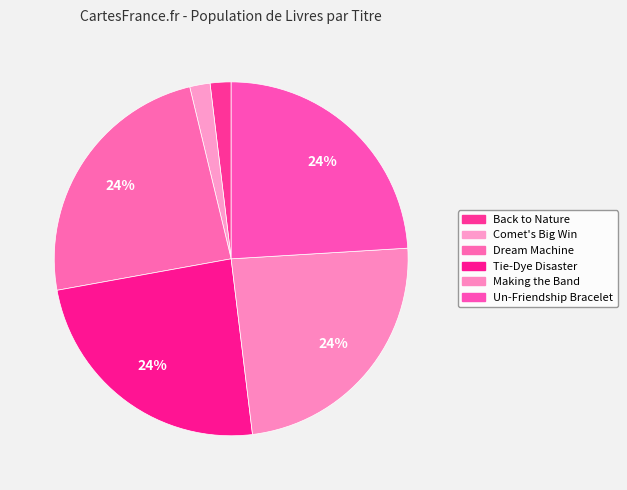

How many segments does this pie chart have?

6